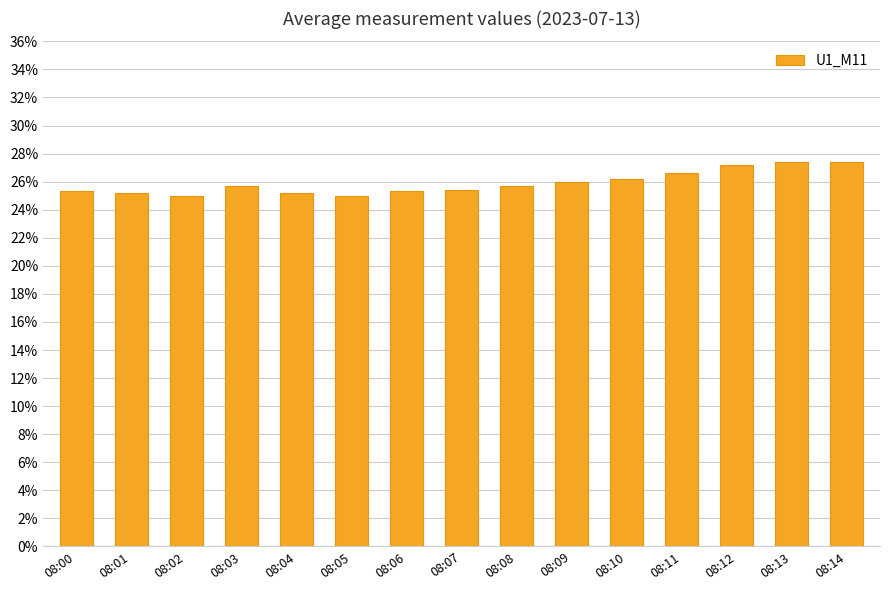

Approximately how many times larger is the value at 08:10 compared to 08:05?

1.0